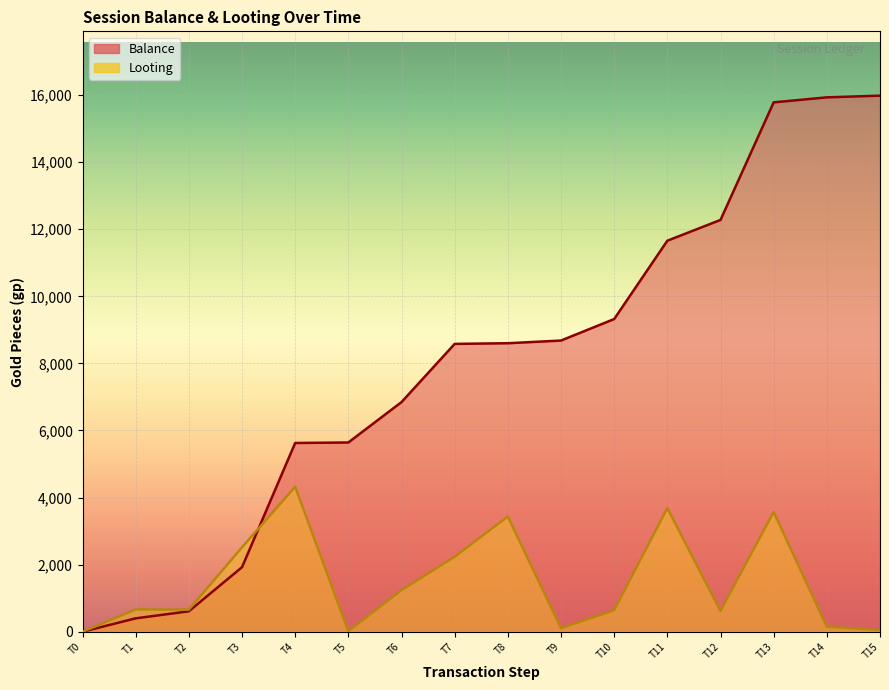

Where do Looting and Balance first cross each other?

T3 and T4